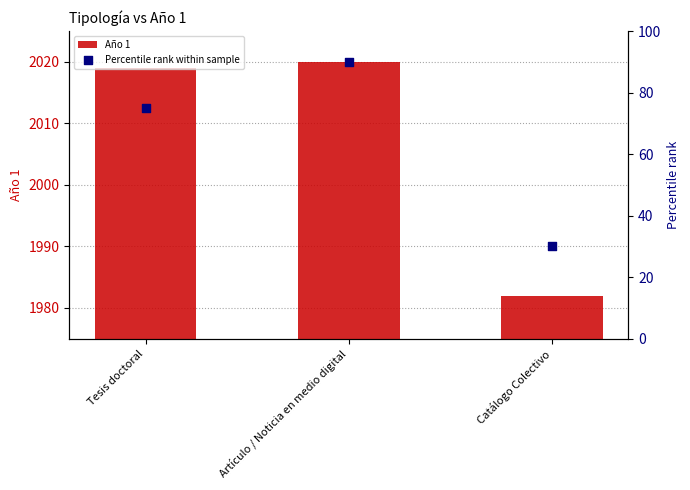

At how many categories does at least one series exceed 108?

3